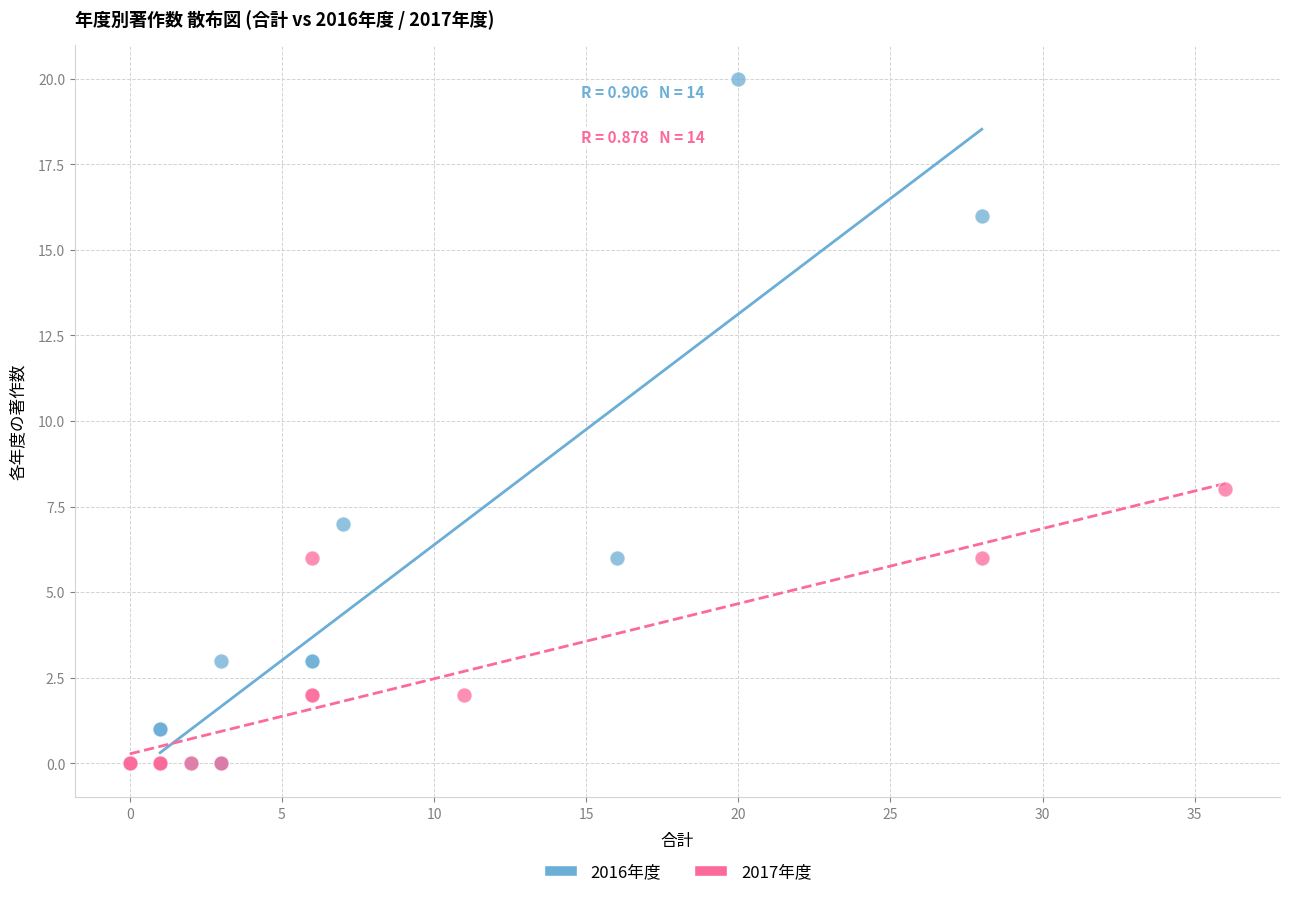

Which series has the widest spread of Y values?

2016年度